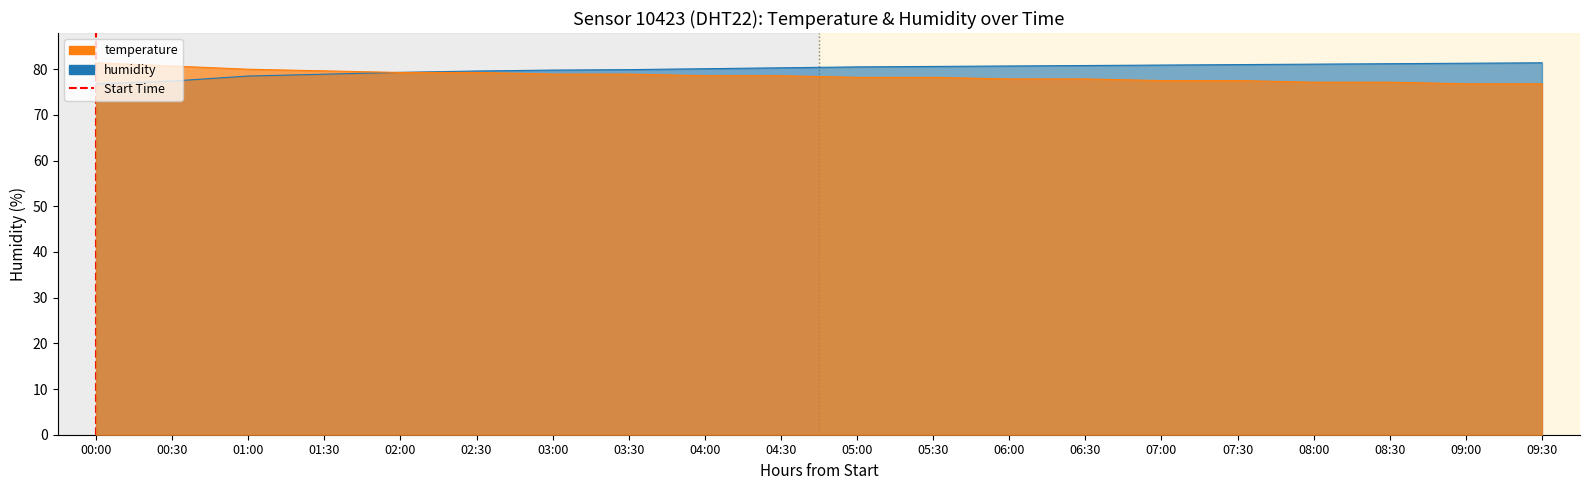

Which series has the largest total across all categories?

humidity